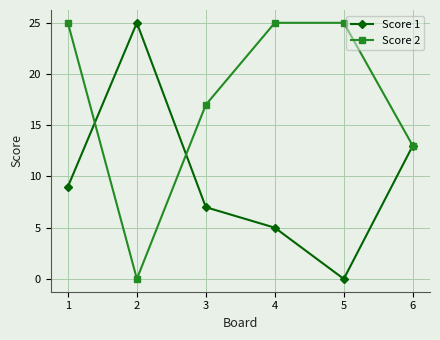

What is the greatest value displayed?

25